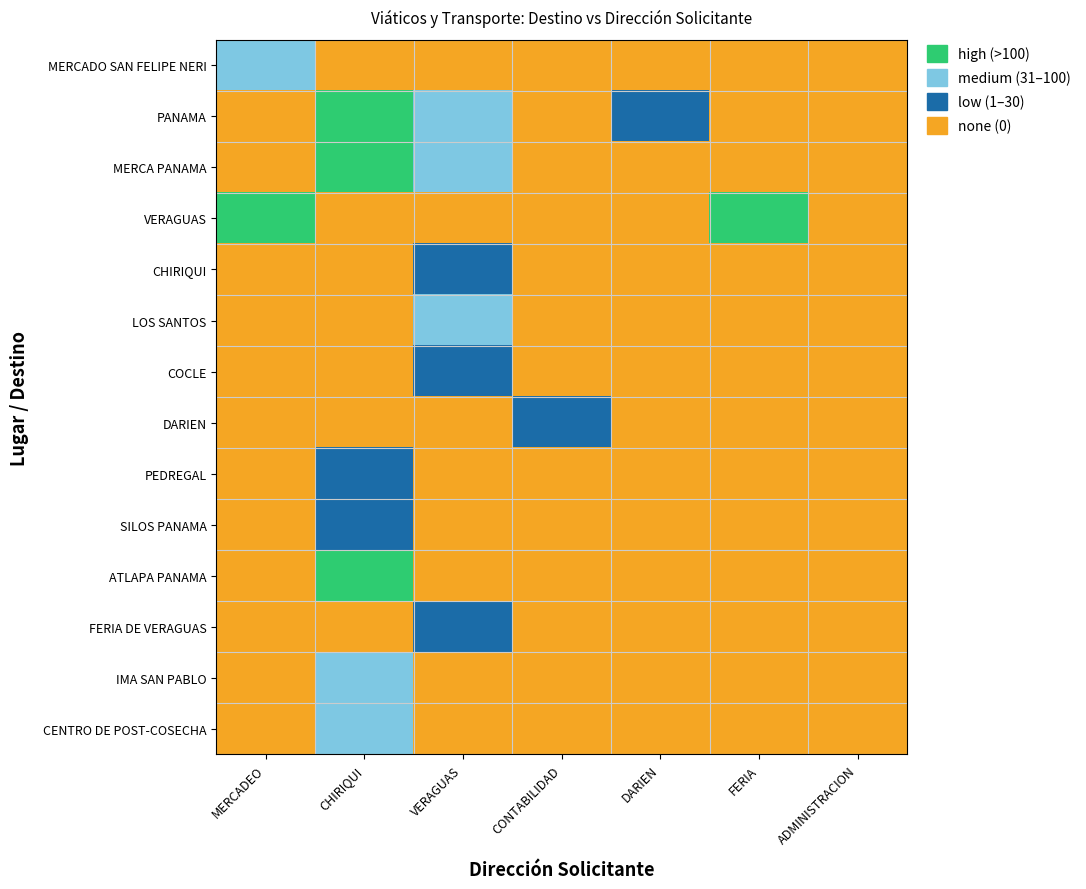

What is the spread (max minus min) of values at DARIEN?

1